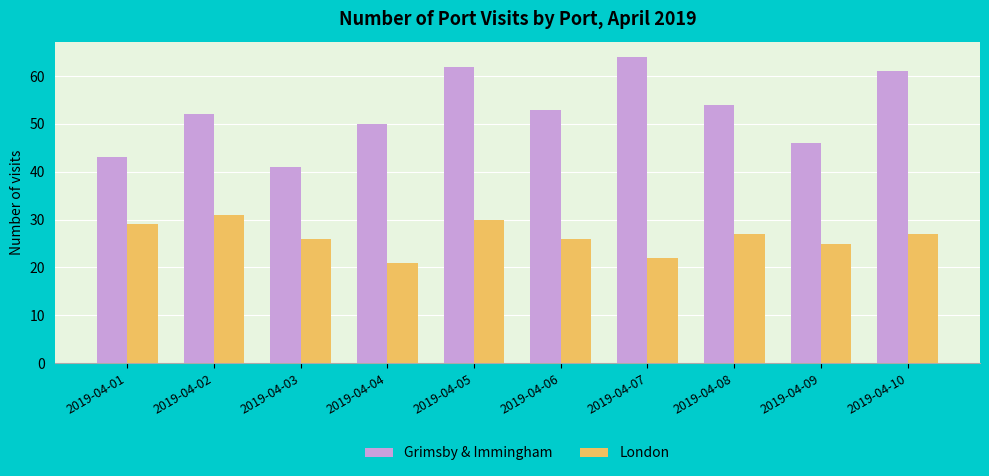

Reading right to left, transcribe all the data shown in this chart.

Grimsby & Immingham: 2019-04-10=61	2019-04-09=46	2019-04-08=54	2019-04-07=64	2019-04-06=53	2019-04-05=62	2019-04-04=50	2019-04-03=41	2019-04-02=52	2019-04-01=43
London: 2019-04-10=27	2019-04-09=25	2019-04-08=27	2019-04-07=22	2019-04-06=26	2019-04-05=30	2019-04-04=21	2019-04-03=26	2019-04-02=31	2019-04-01=29